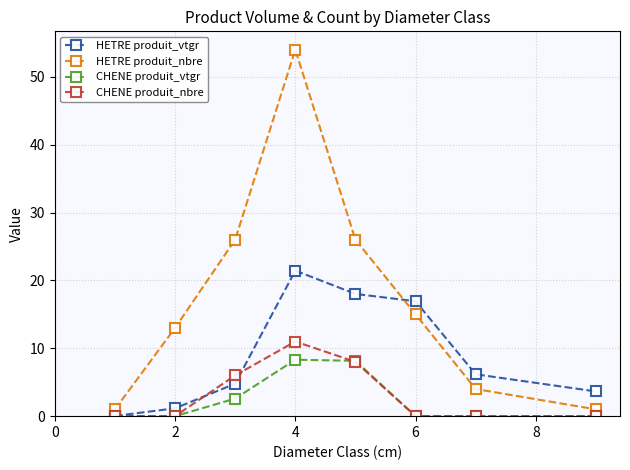

Which series has the largest range (max minus min)?

HETRE produit_nbre